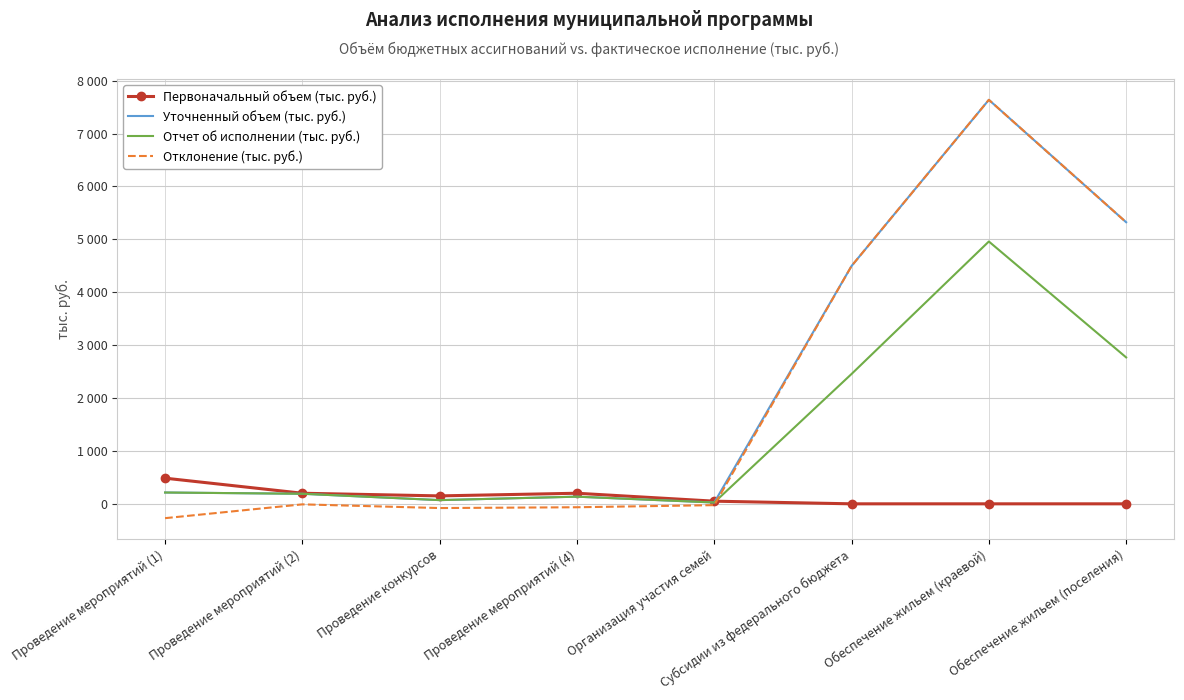

True or false: Отклонение (тыс. руб.) has a value of -381.0 at Проведение мероприятий (1).

False